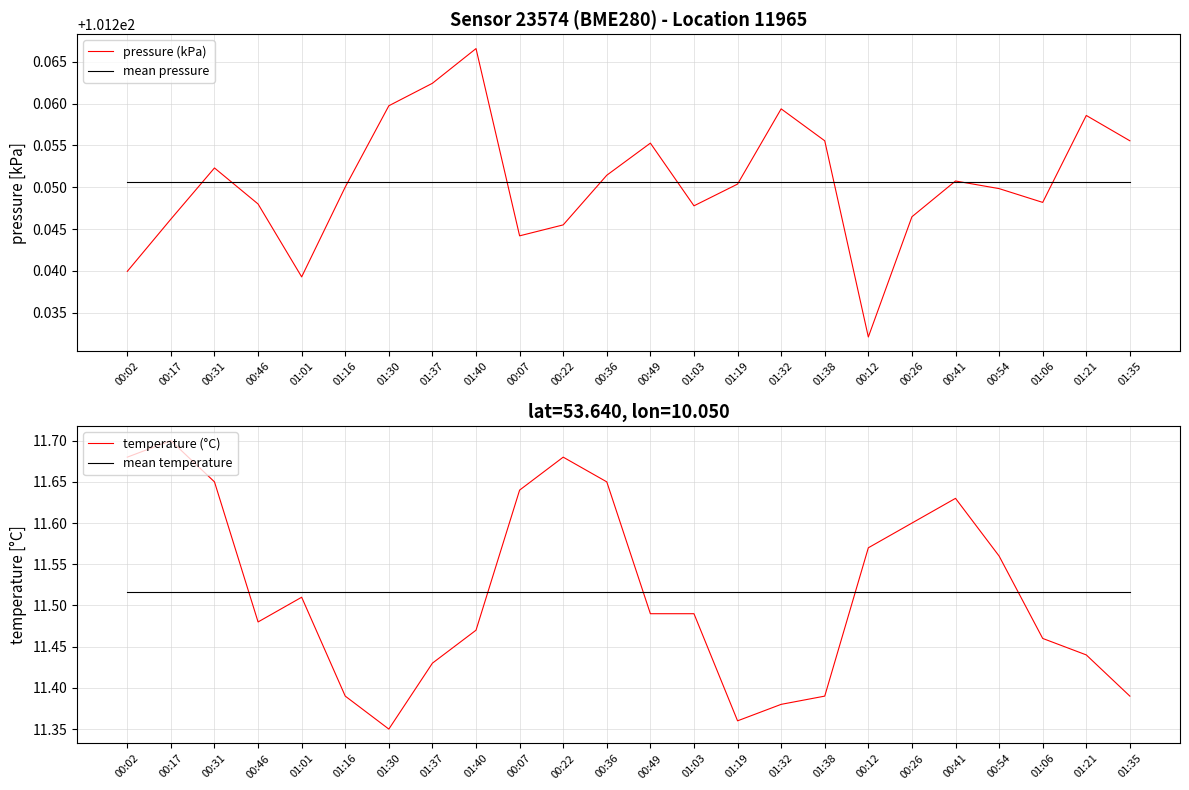

What is the total value across all series at 00:02?

225.7